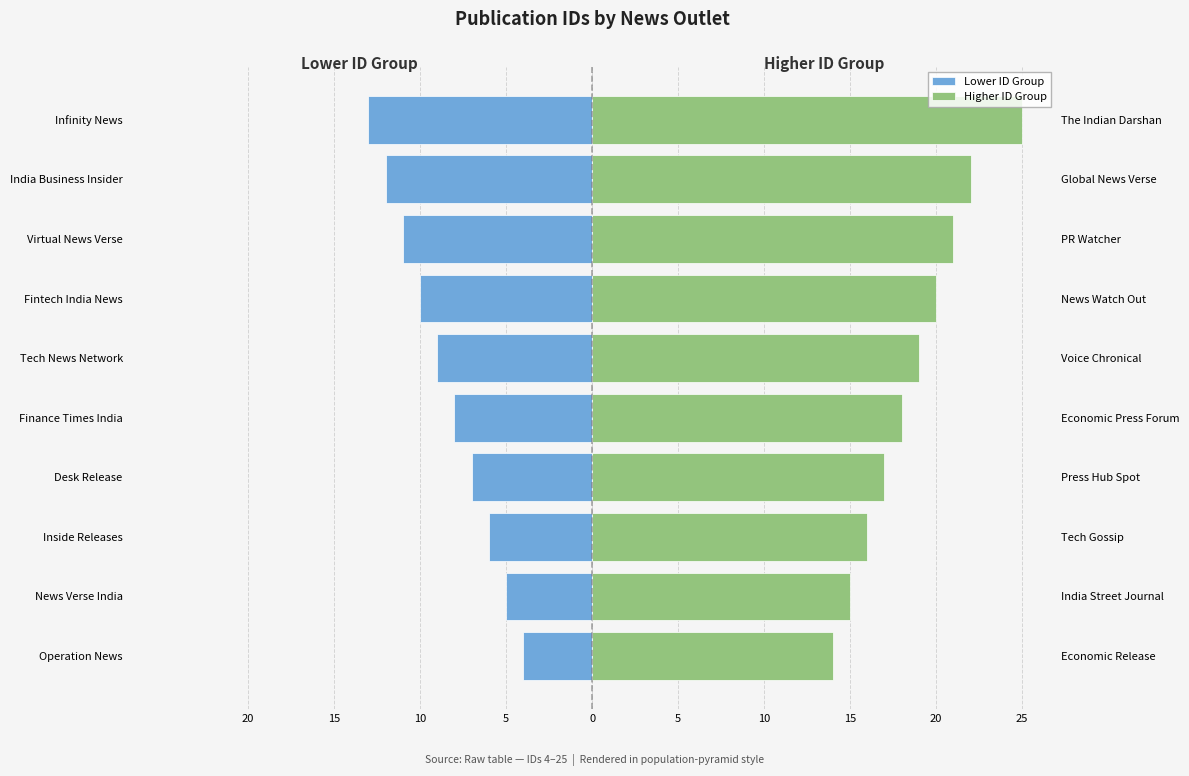

Which series has the largest total across all categories?

Higher ID Group